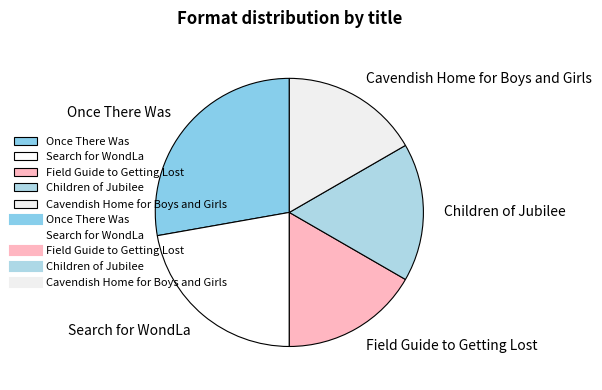

How many slices are in this pie chart?

5